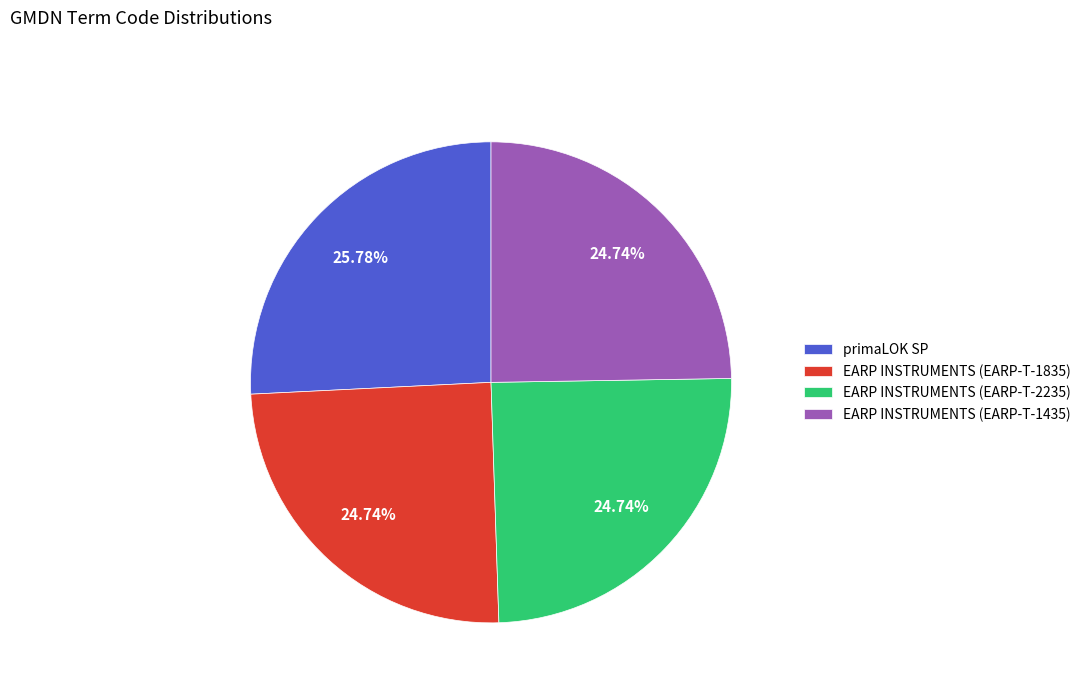

To the nearest percent, what is the average slice percentage?

25%